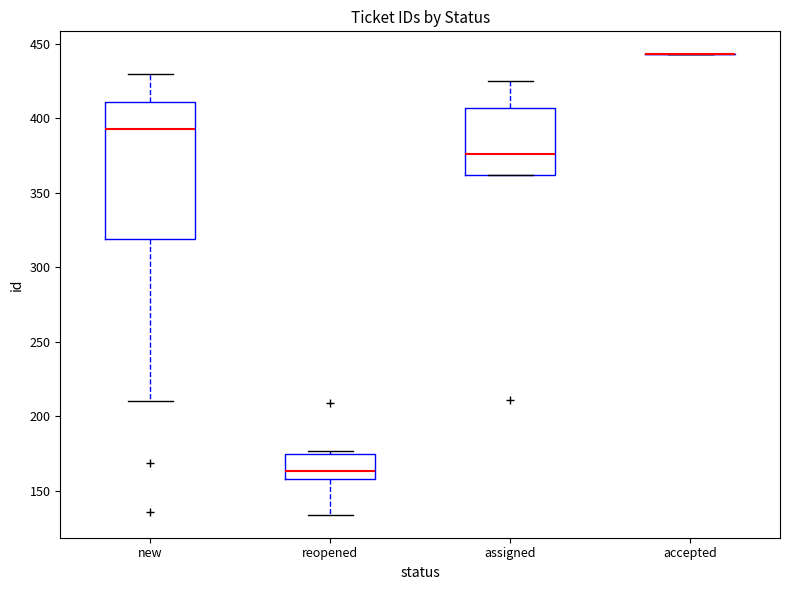

Reading left to right, transcribe this box plot: for each box, give where its median line is, the range the box spans, and where its two whiskers end, as read against the y-axis. The values are not printed on the chart, so give them approximately, as read against the axis.

new: median 395, box 320 to 410, whiskers 210 to 430
reopened: median 165, box 160 to 175, whiskers 135 to 175 (just above the box's upper edge)
assigned: median 375, box 360 to 405, whiskers 360 to 425
accepted: box collapsed to a line at 445, whiskers 445 to 445